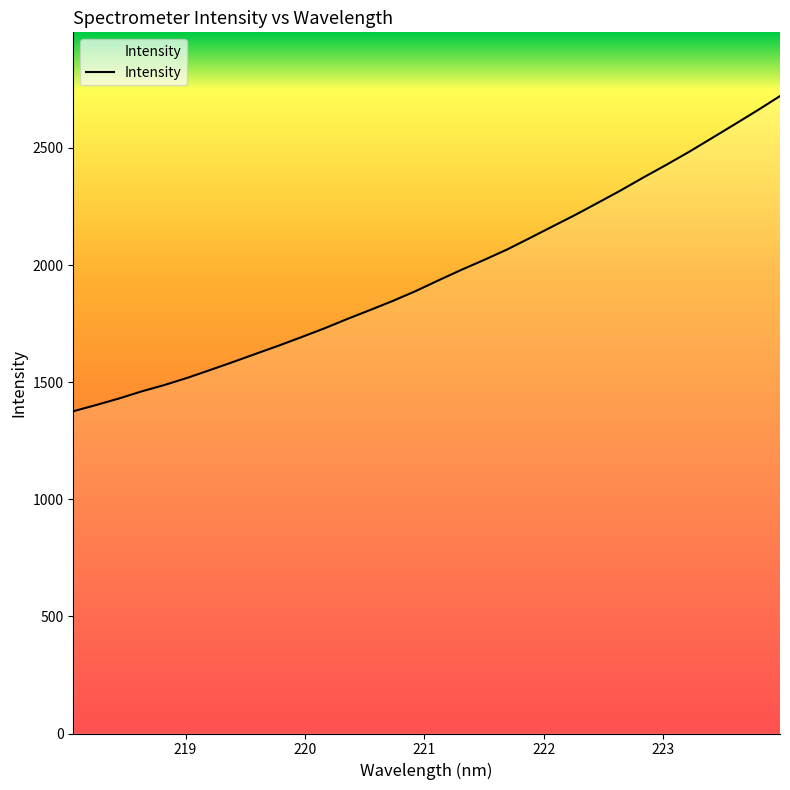

What is the maximum value shown in the chart?

2721.3